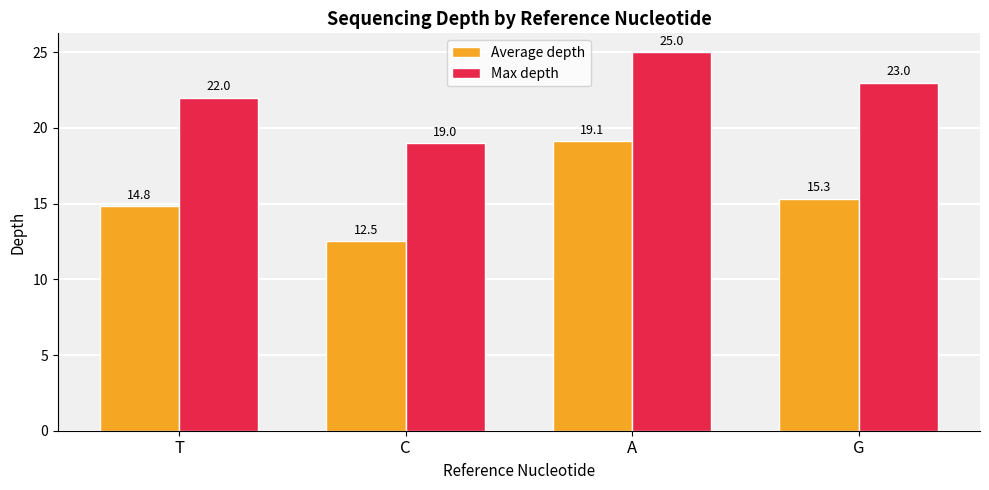

Which category has the lowest value in the Max depth series?

C